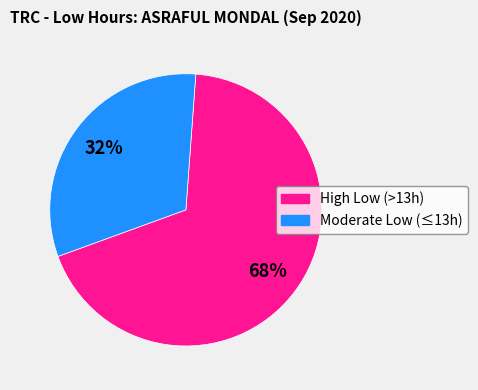

To the nearest percent, what is the average slice percentage?

50%